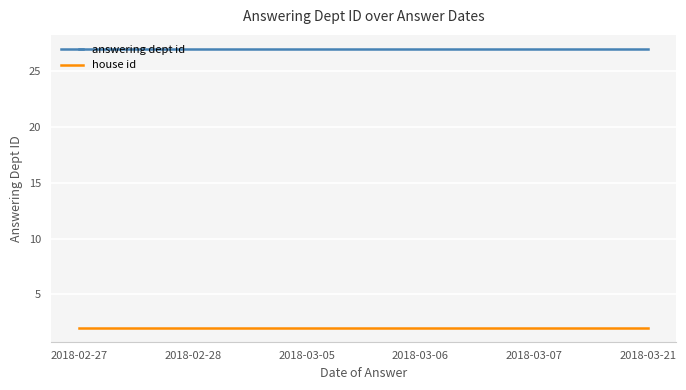

Does the chart display data point markers on the line(s)?

No